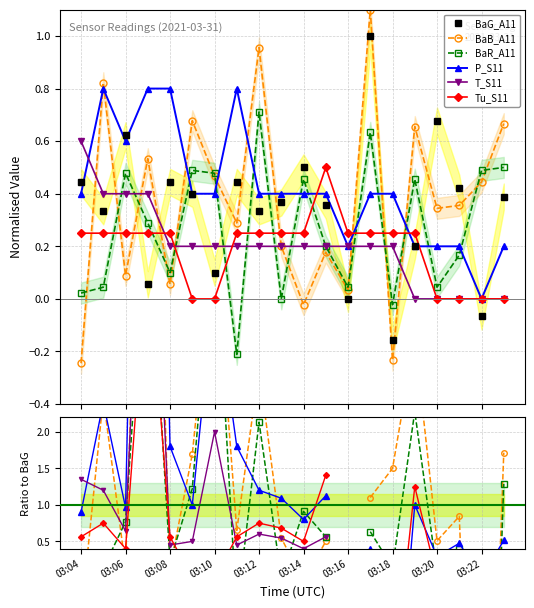

Where is BaB_A11 nearest to the value 1?

13